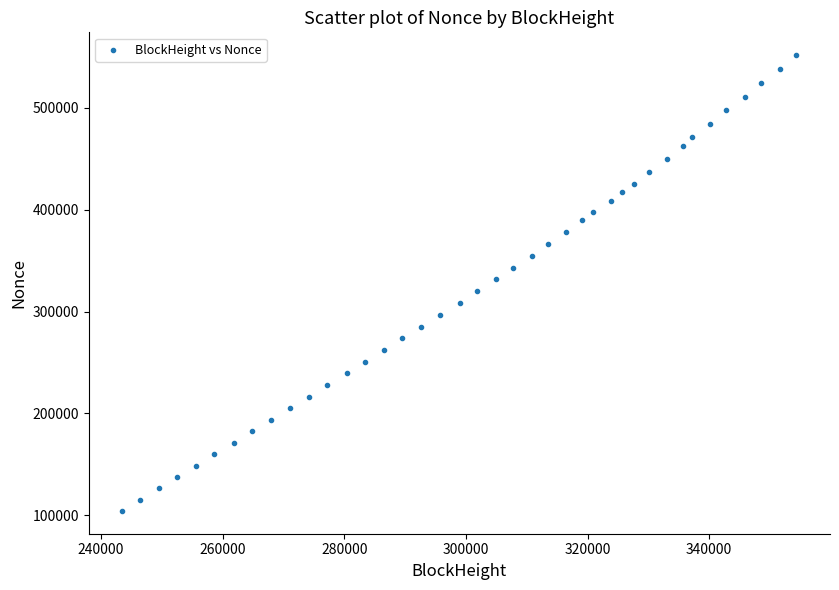

What is the range of X values (max minus min)?

110817